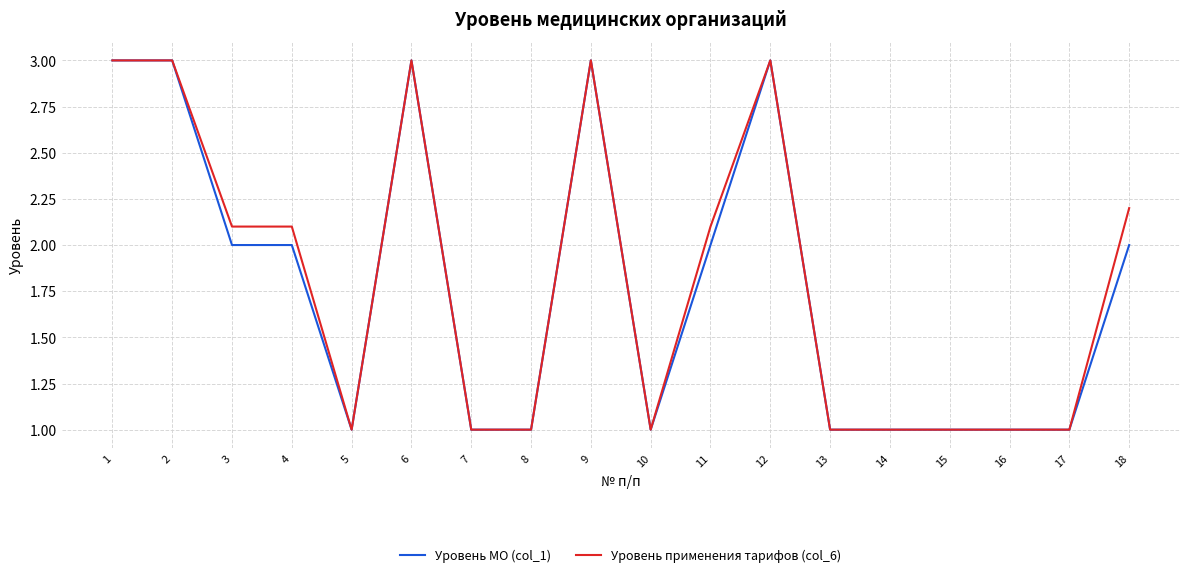

At 3, list the series in order from smallest to largest.

Уровень МО (col_1), Уровень применения тарифов (col_6)